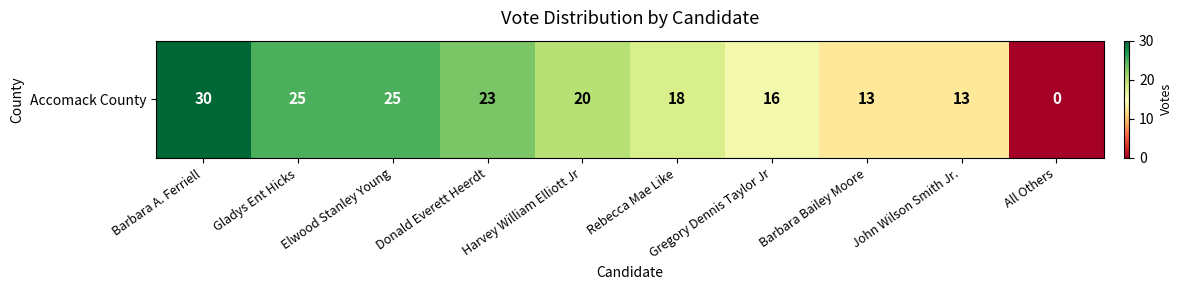

Between Gregory Dennis Taylor Jr and John Wilson Smith Jr., which is larger?

Gregory Dennis Taylor Jr